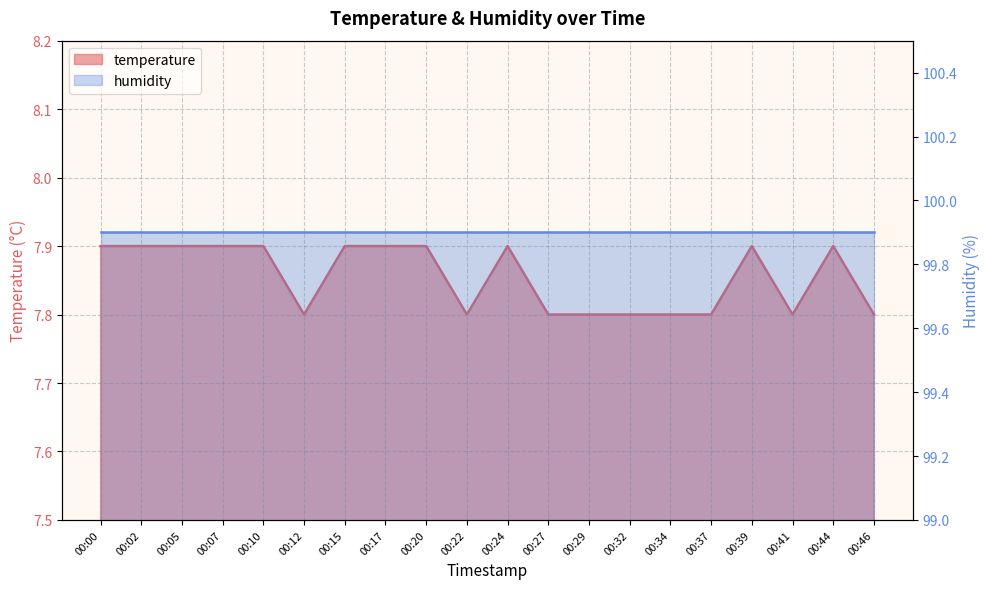

Reading left to right, extract all data points from this chart.

7.9	7.9	7.9	7.9	7.9	7.8	7.9	7.9	7.9	7.8	7.9	7.8	7.8	7.8	7.8	7.8	7.9	7.8	7.9	7.8